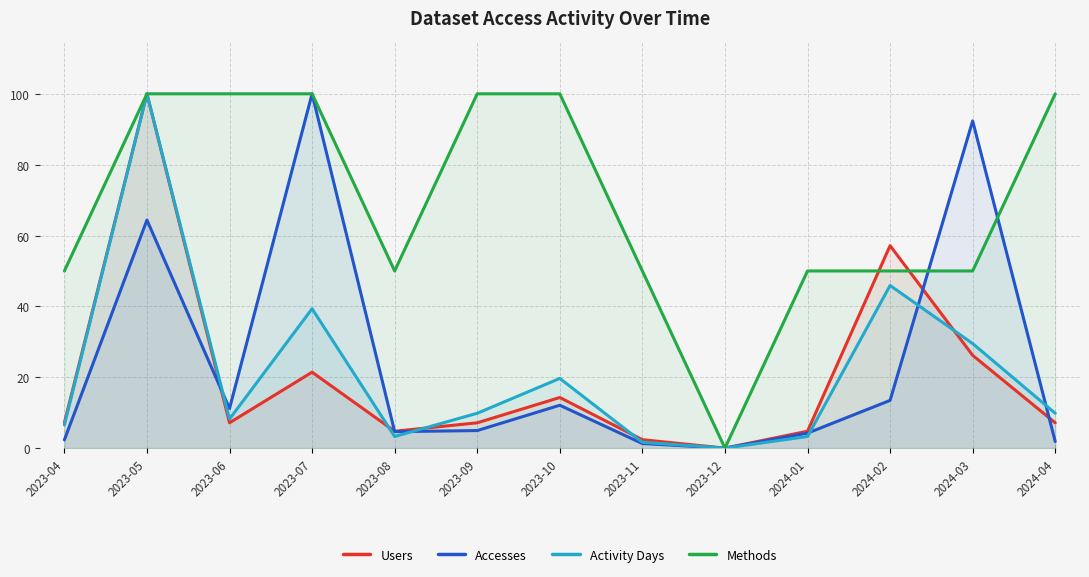

How many values in Methods are above zero?

12